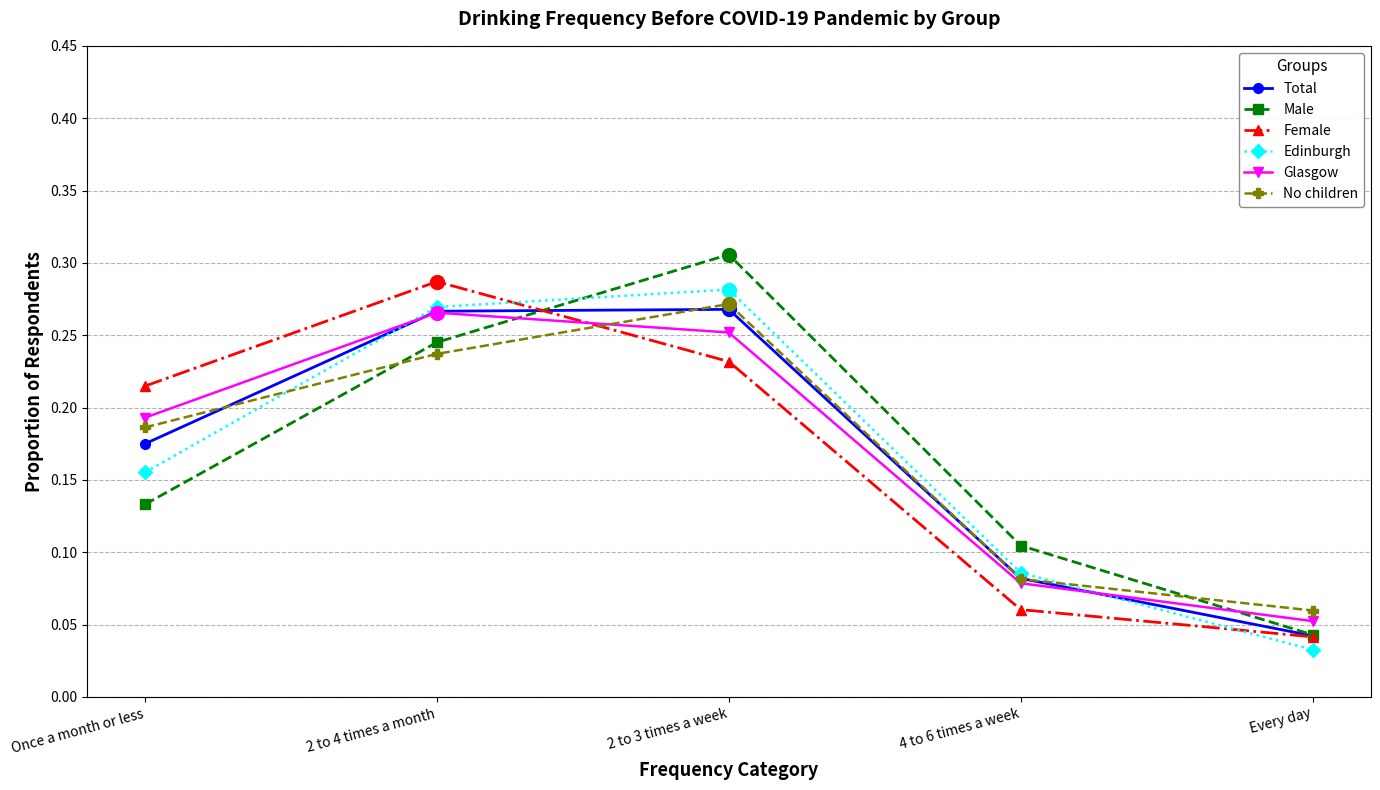

Which series changed the most between 4 to 6 times a week and Every day?

Male